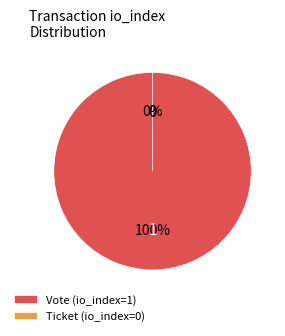

To the nearest percent, what portion does Vote (io_index=1) represent?

100%